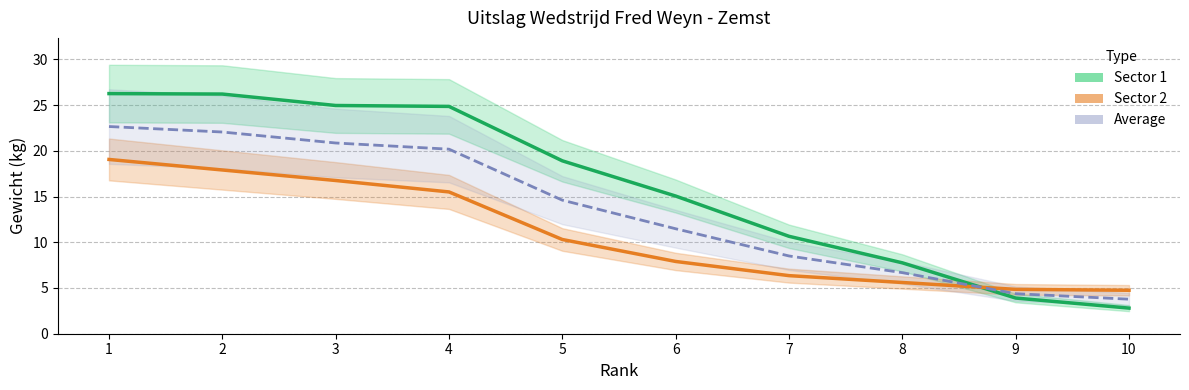

What is the difference between the Sector 2 values at 7 and 9?

1.5